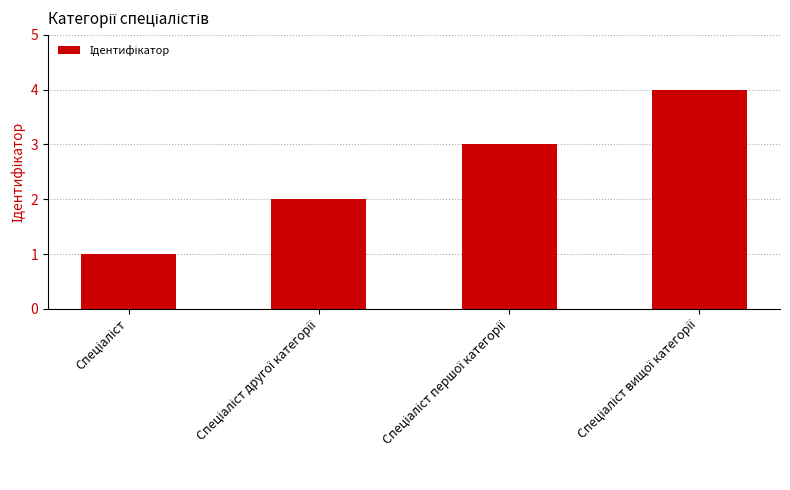

What is the sum of all values?

10